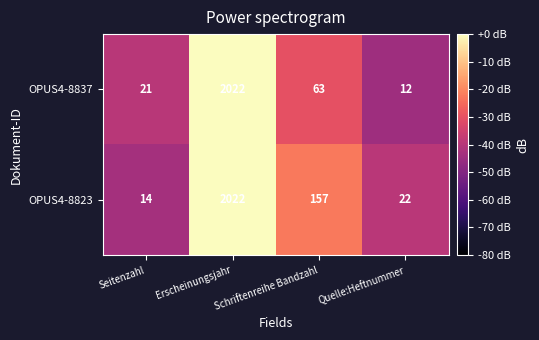

Which series has the widest spread of values?

OPUS4-8837